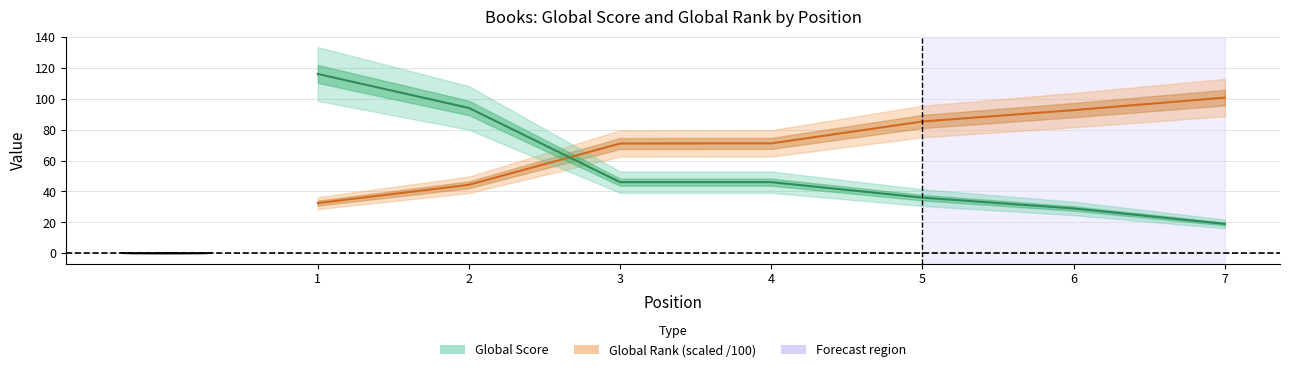

List the labels in order of Global Score value, smallest first.

7, 6, 5, 3, 4, 2, 1